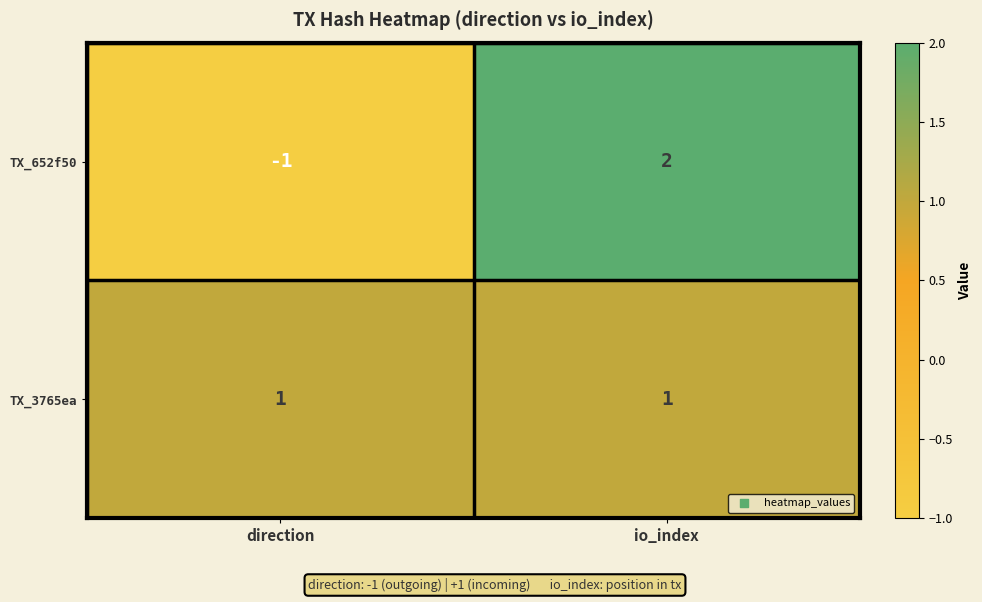

The TX_652f50 series shows 2 at io_index. True or false?

True